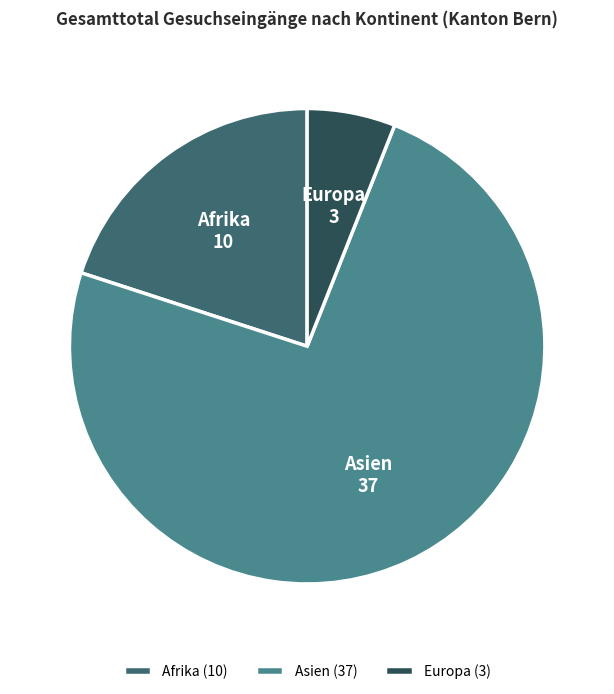

Is there a majority slice in this chart?

Yes